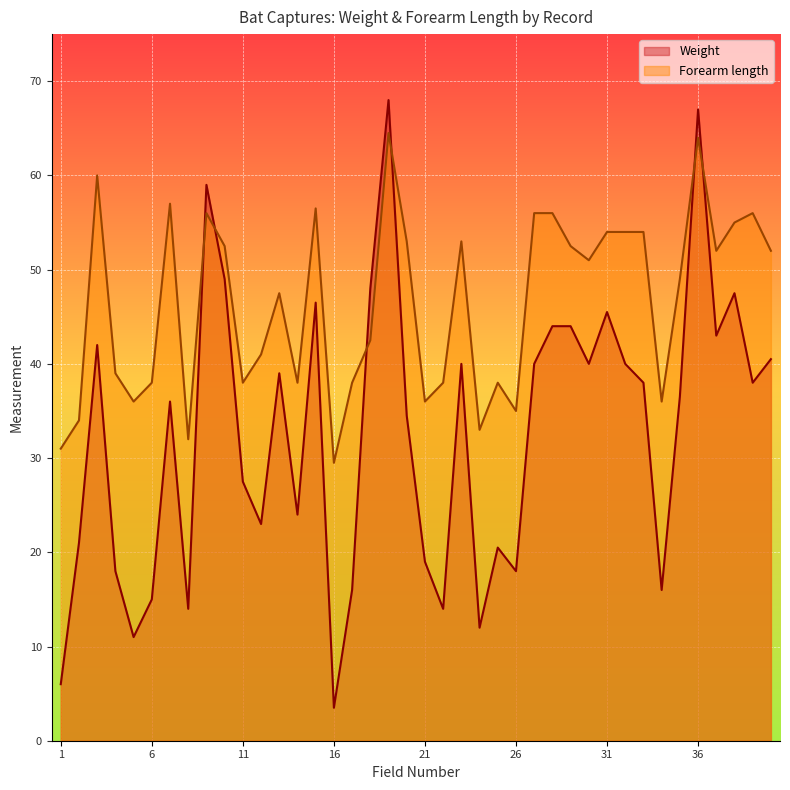

What is the difference between the highest and lowest values at 36?

3.0